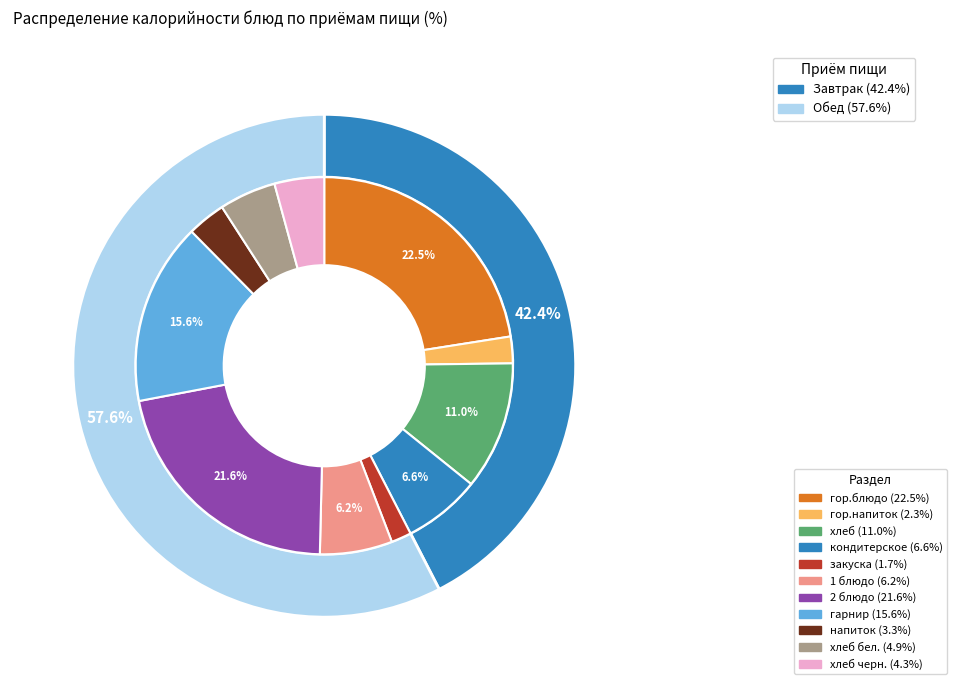

What is the total percentage of хлеб черн. and гор.напиток?

6.5%